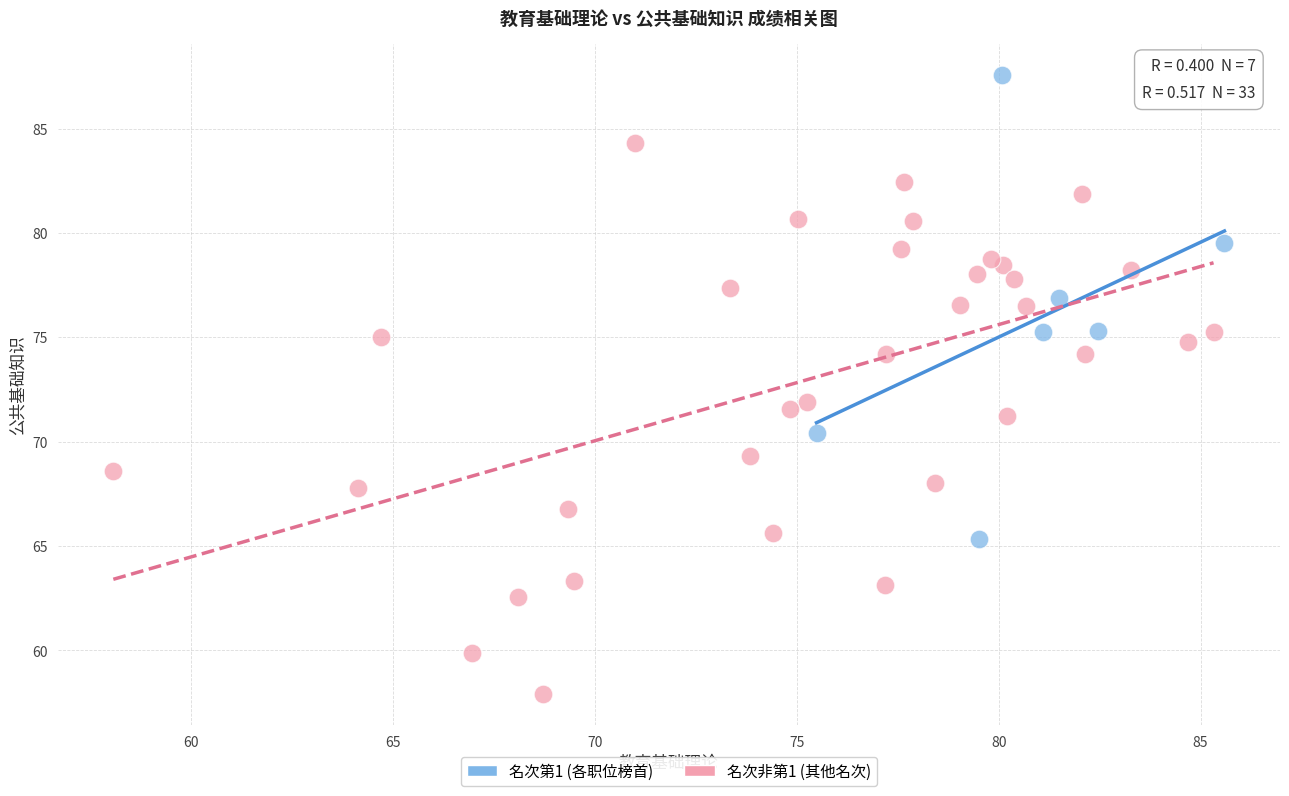

Which series has the widest spread of Y values?

名次非第1 (其他名次)